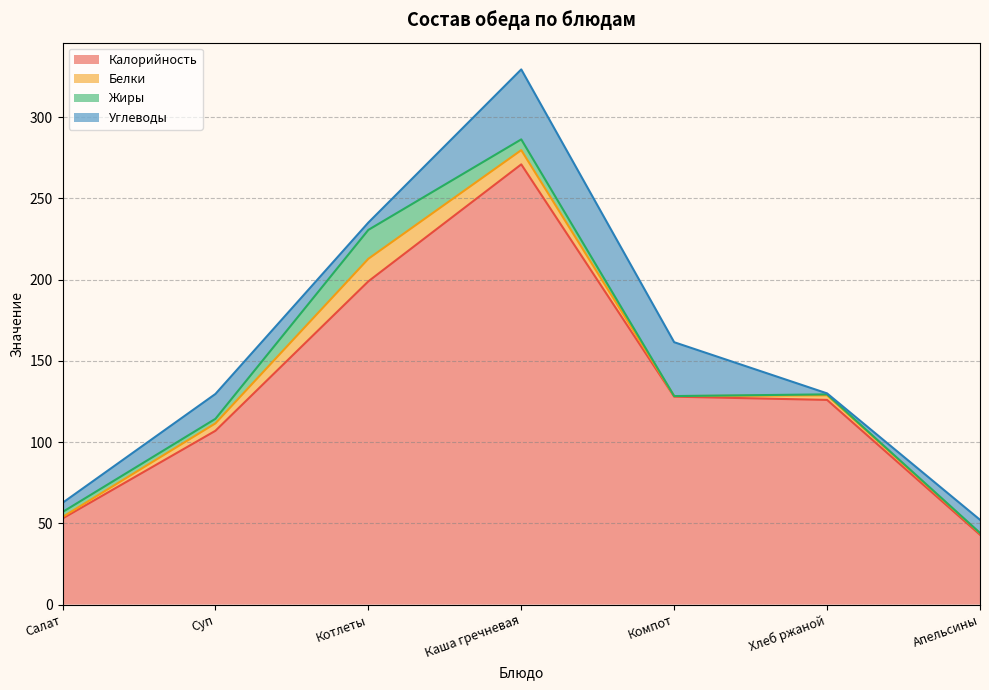

The Калорийность series shows 126.0 at Хлеб ржаной. True or false?

True